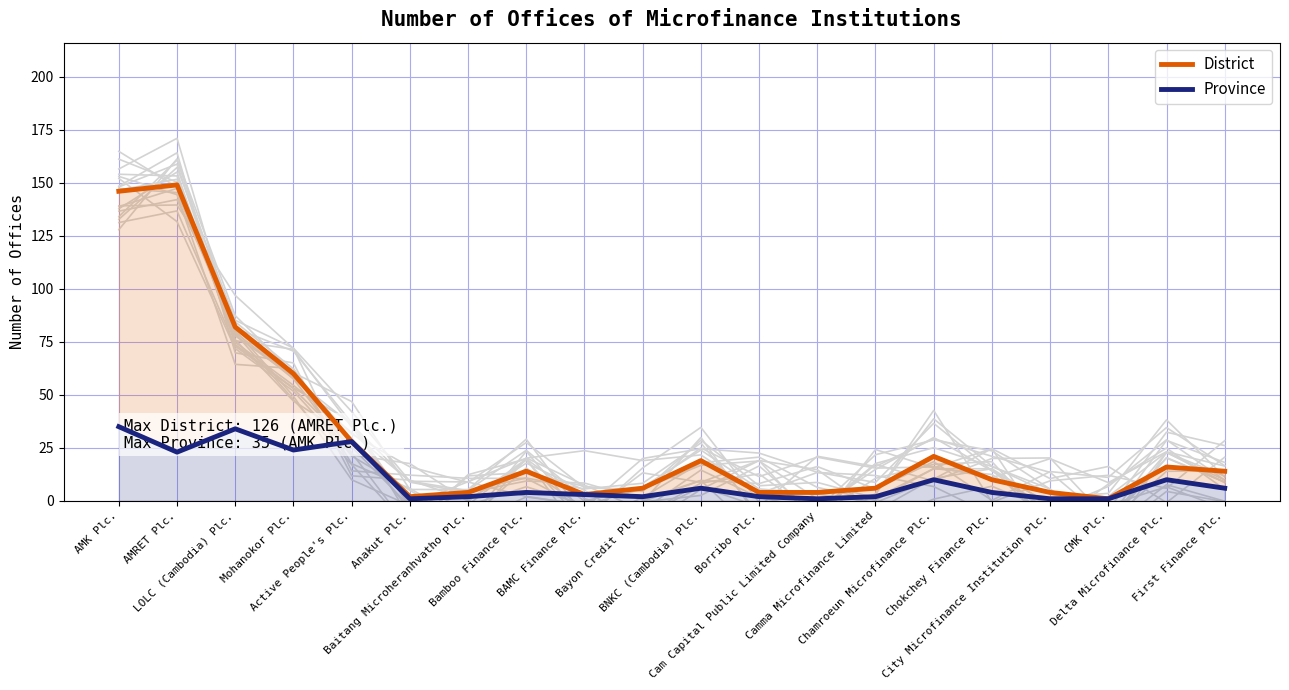

What value does the District series have at Bayon Credit Plc., to the nearest 5?

5